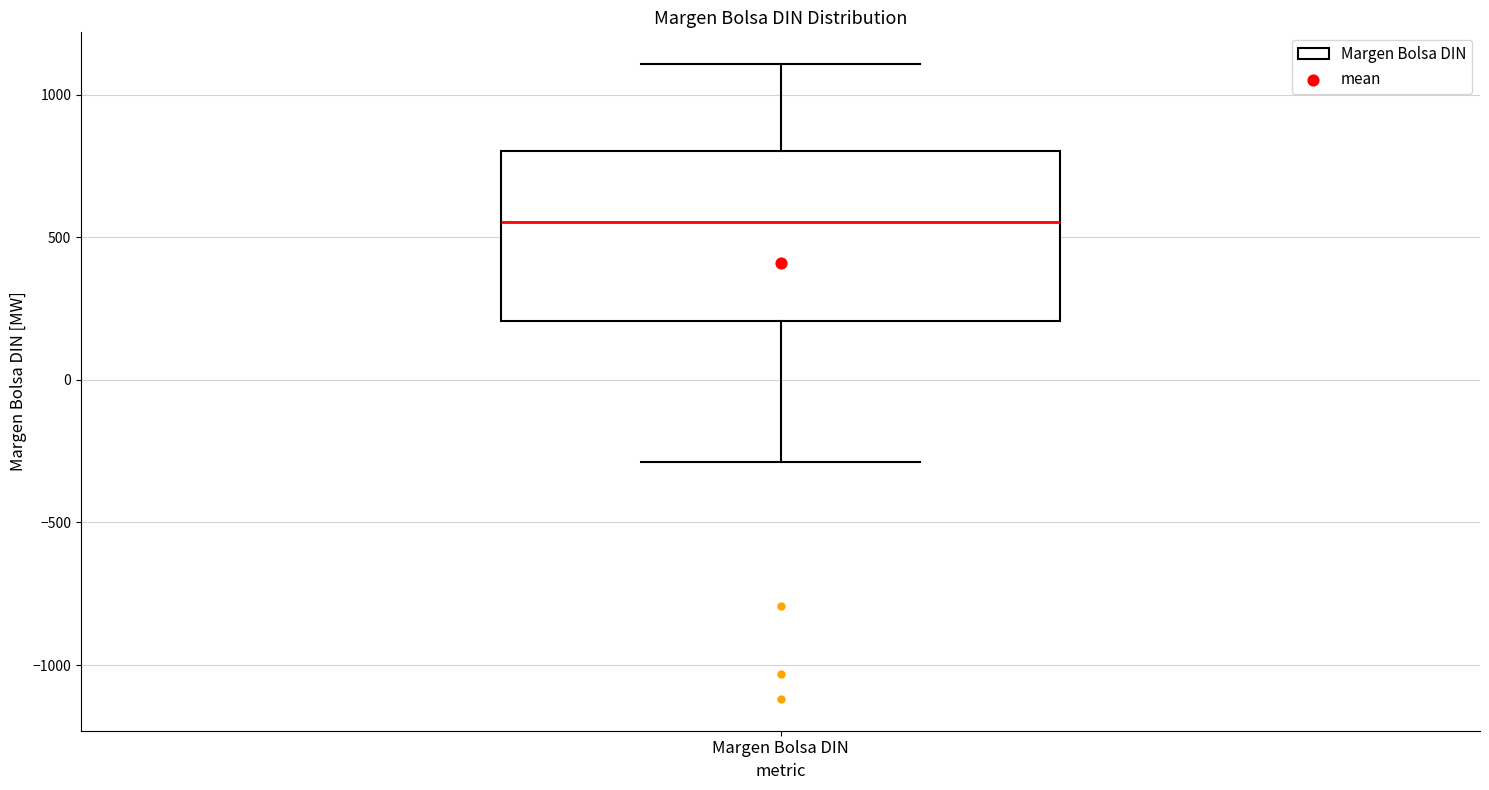

Read this box plot against the y-axis: the position of the median line, the range covered by the box, and the ends of both whiskers. The values are not printed on the chart, so give them approximately, as read against the axis.

median 550, box 200 to 800, whiskers -300 to 1100